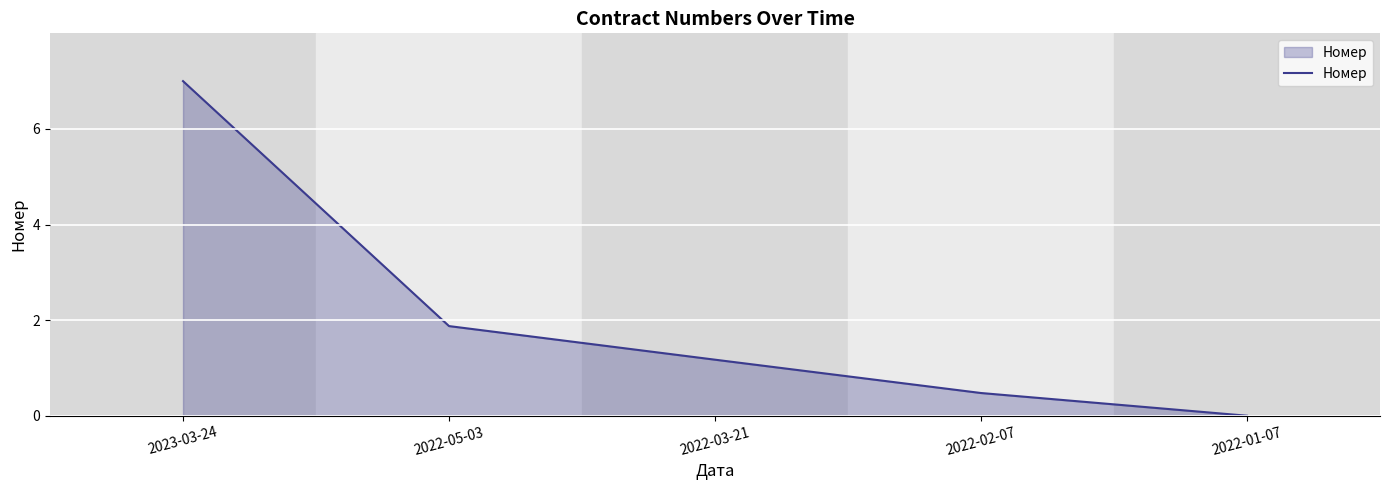

At which label is the value closest to 3?

2022-05-03